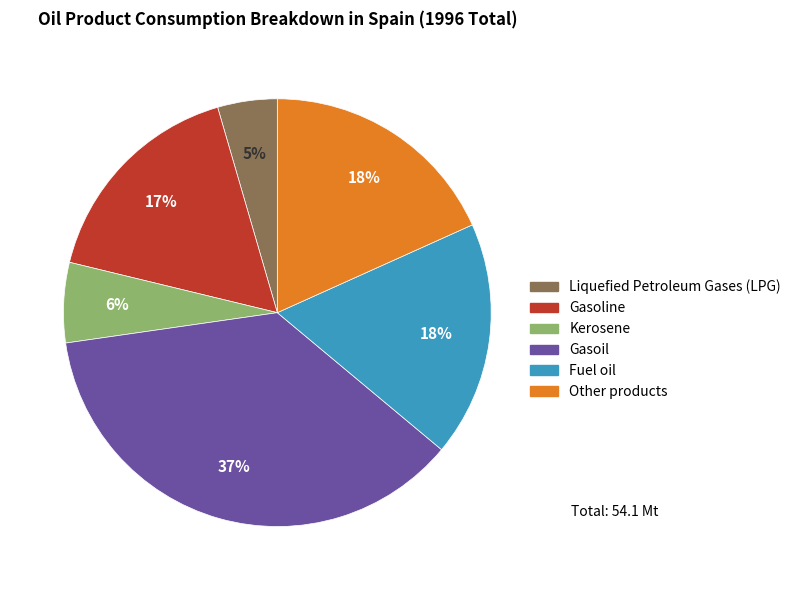

What is the smallest slice in the pie chart?

Liquefied Petroleum Gases (LPG)